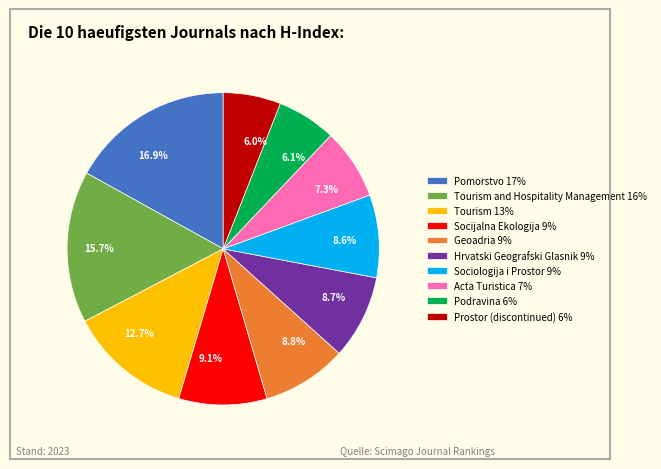

Approximately how many times larger is the value at Pomorstvo 17% compared to Hrvatski Geografski Glasnik 9%?

1.9